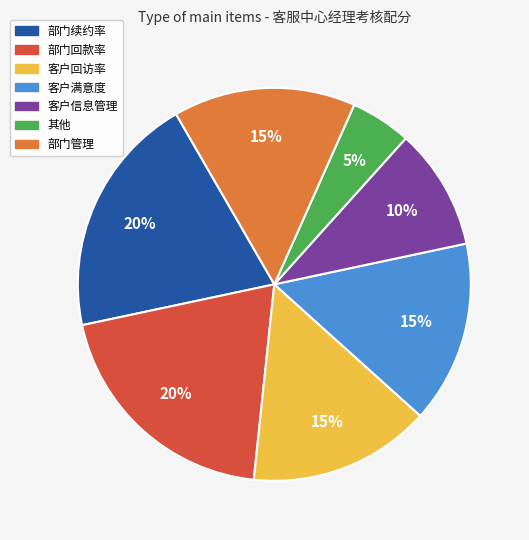

To the nearest percent, what is the difference between the 其他 and 客户满意度 slice percentages?

10%